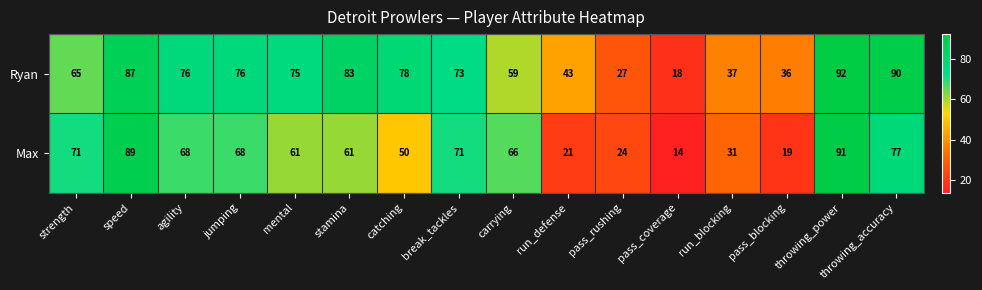

What is the sum of the Ryan values at catching and pass_coverage?

96